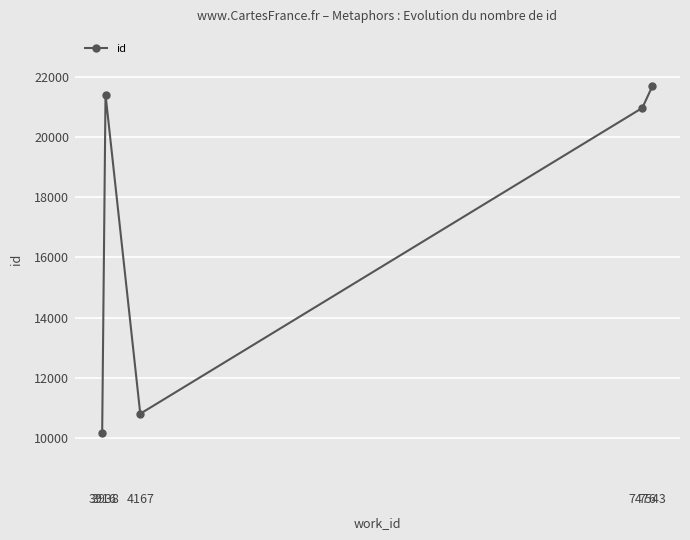

What is the value of the 5th point from the left?

21718